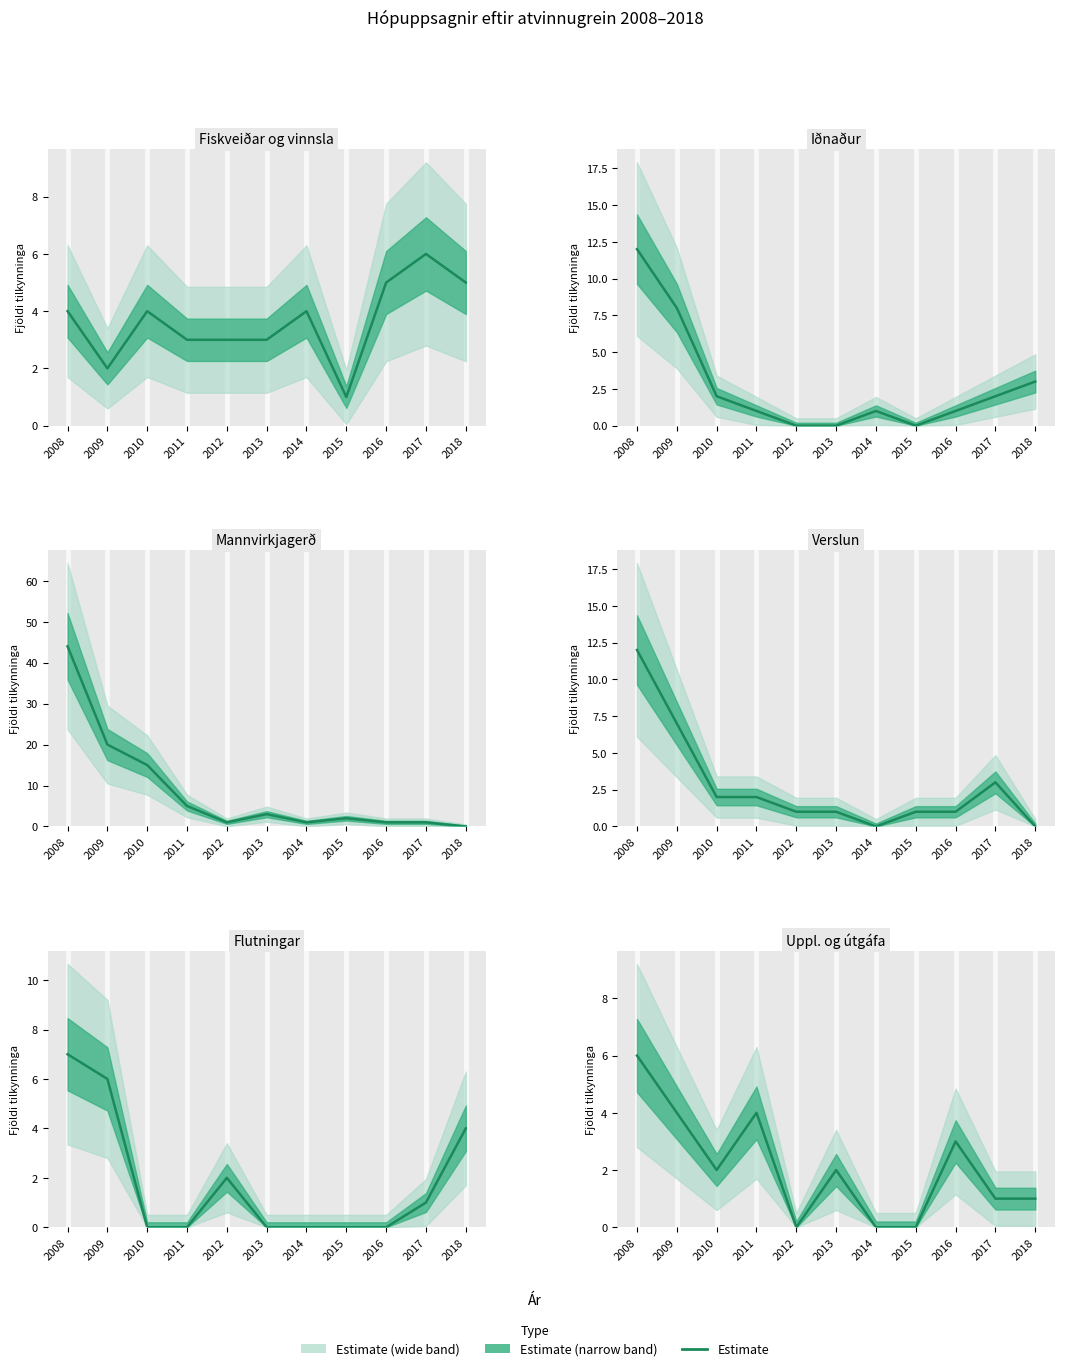

True or false: the data shows 3 at 2012.

False